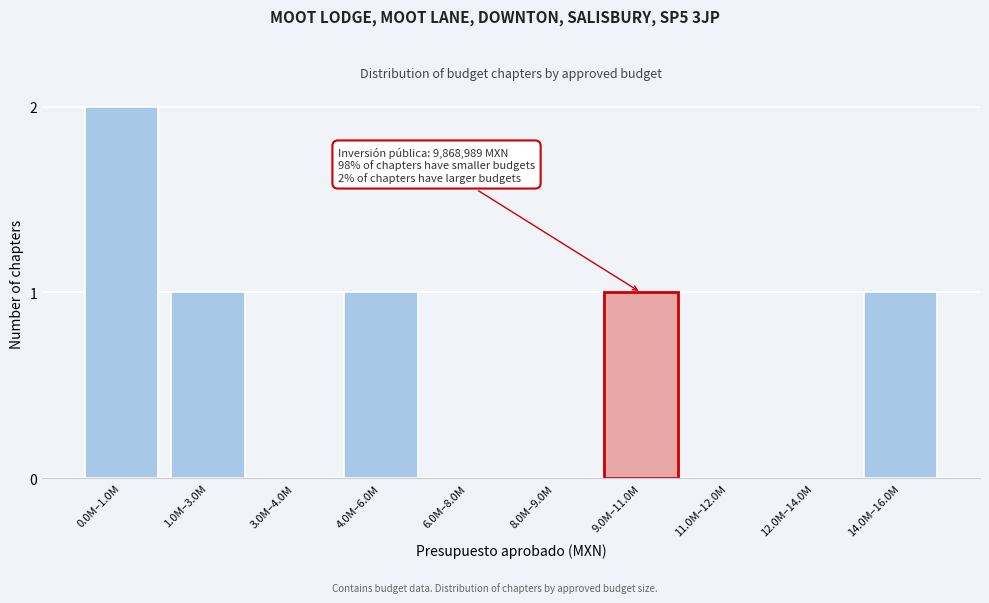

Reading left to right, extract all data points from this chart.

0.0M–1.0M=2	1.0M–3.0M=1	3.0M–4.0M=0	4.0M–6.0M=1	6.0M–8.0M=0	8.0M–9.0M=0	9.0M–11.0M=1	11.0M–12.0M=0	12.0M–14.0M=0	14.0M–16.0M=1